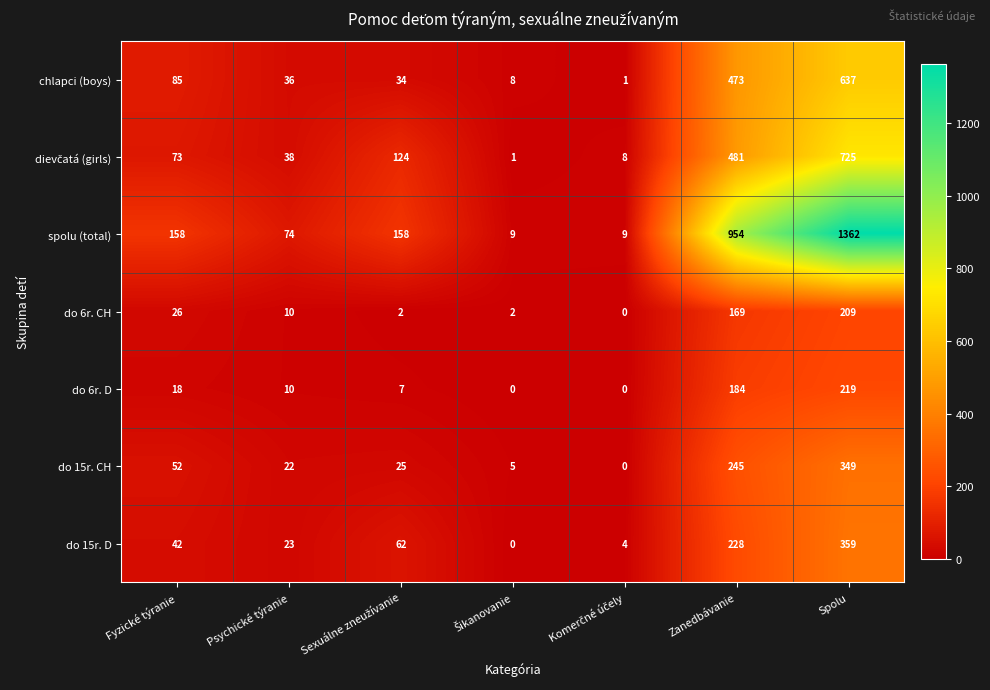

What is the highest value of the spolu (total) series?

1362